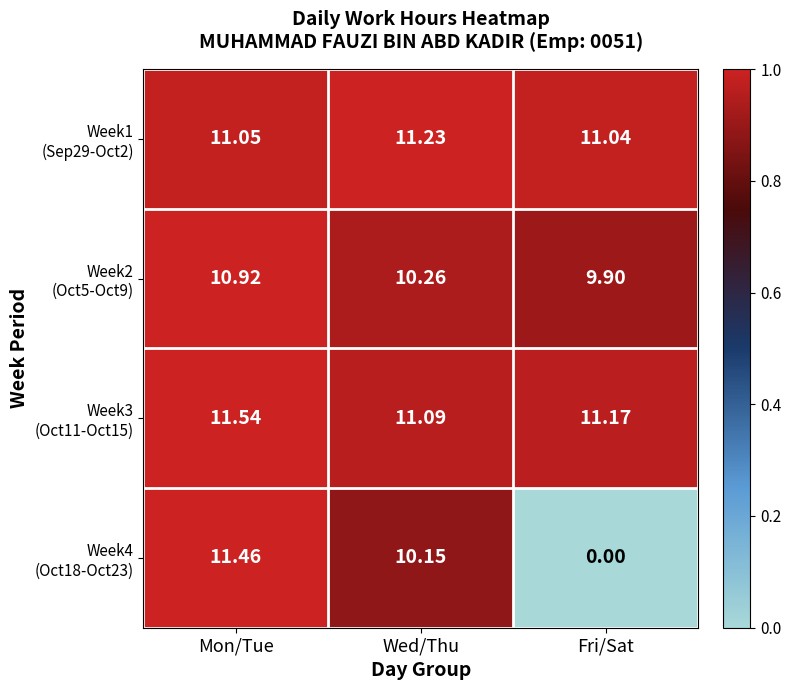

At which category is the sum across all series the highest?

Mon/Tue